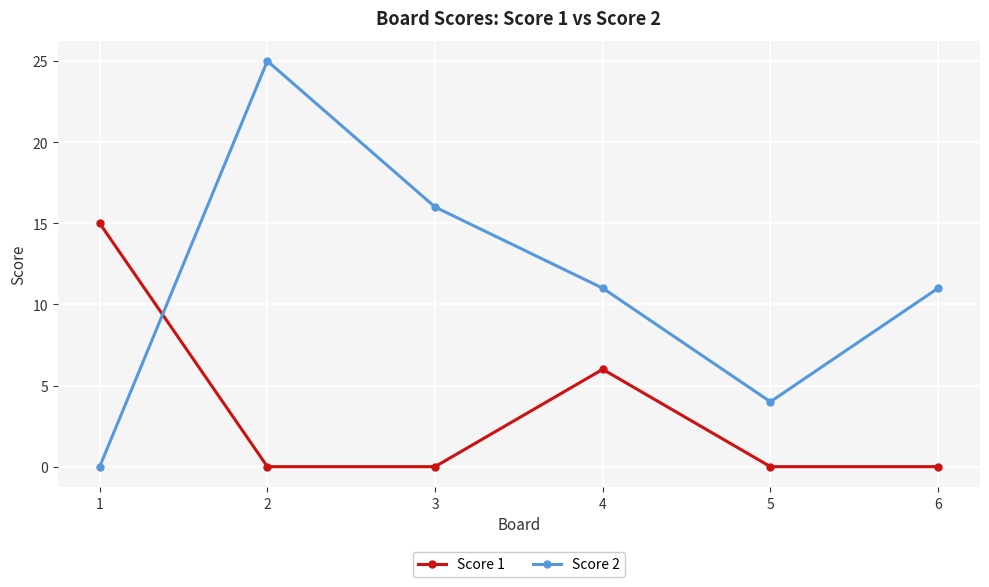

At which label is Score 1 closest to 7?

4